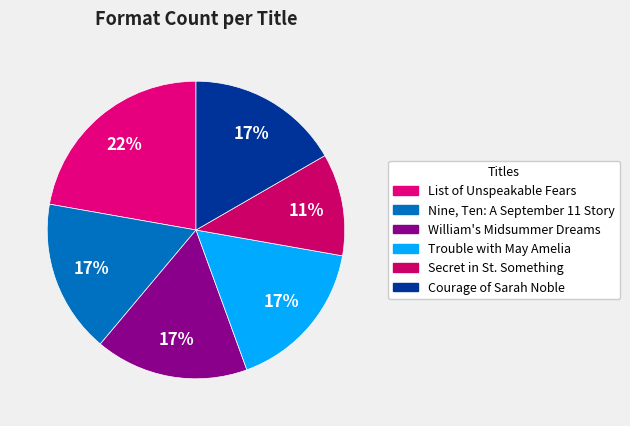

Which slice is the smallest?

Secret in St. Something